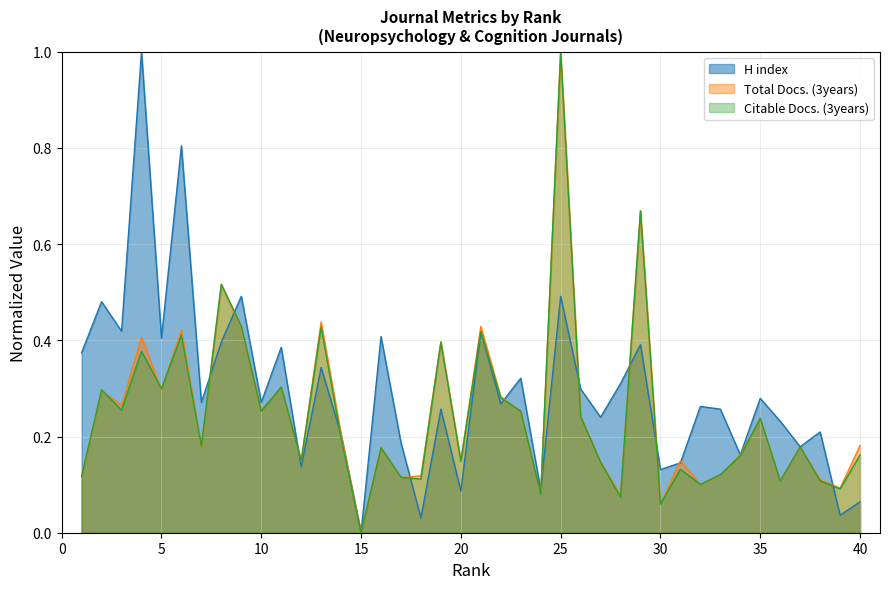

True or false: Total Docs. (3years) has more than 0 interior local peaks.

True